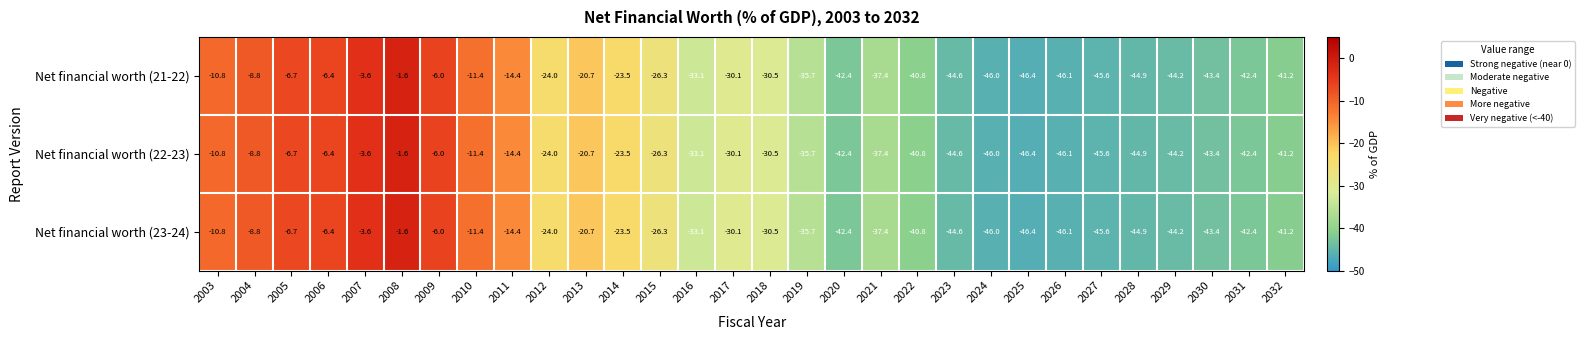

Which label corresponds to the largest value in the chart?

2008